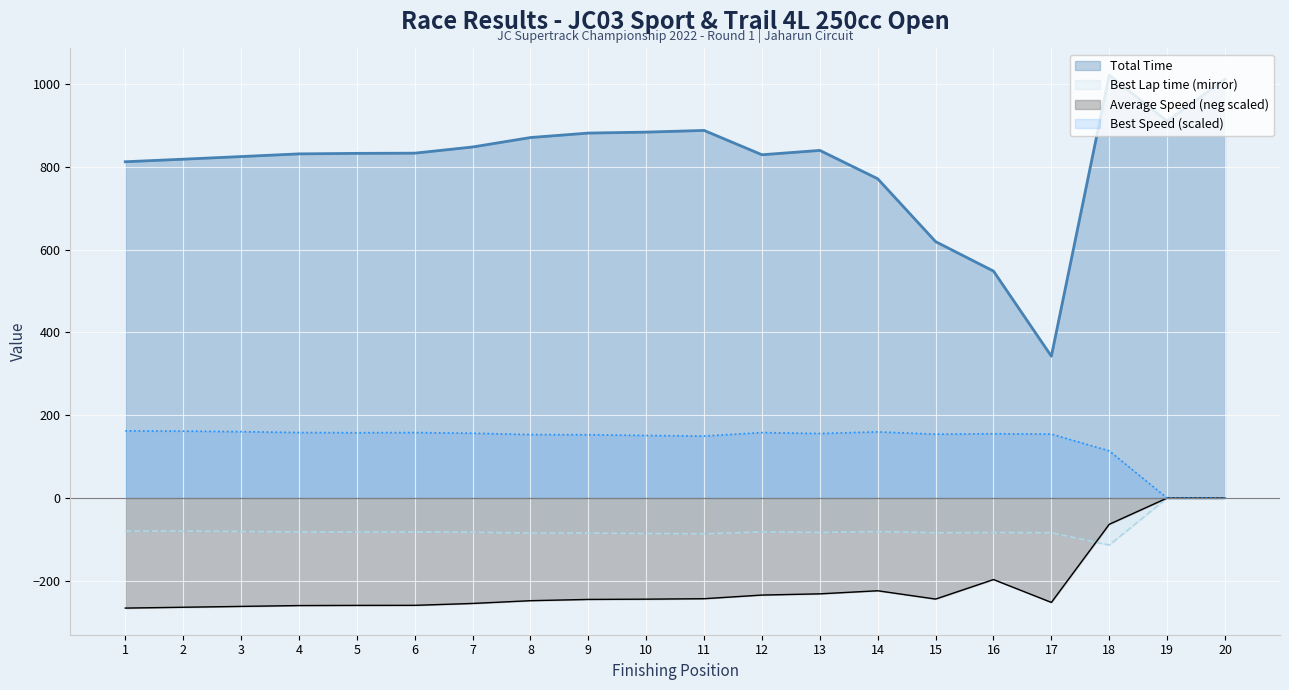

What is the value of the Best Lap time point at the 11th from the left?

-86.6